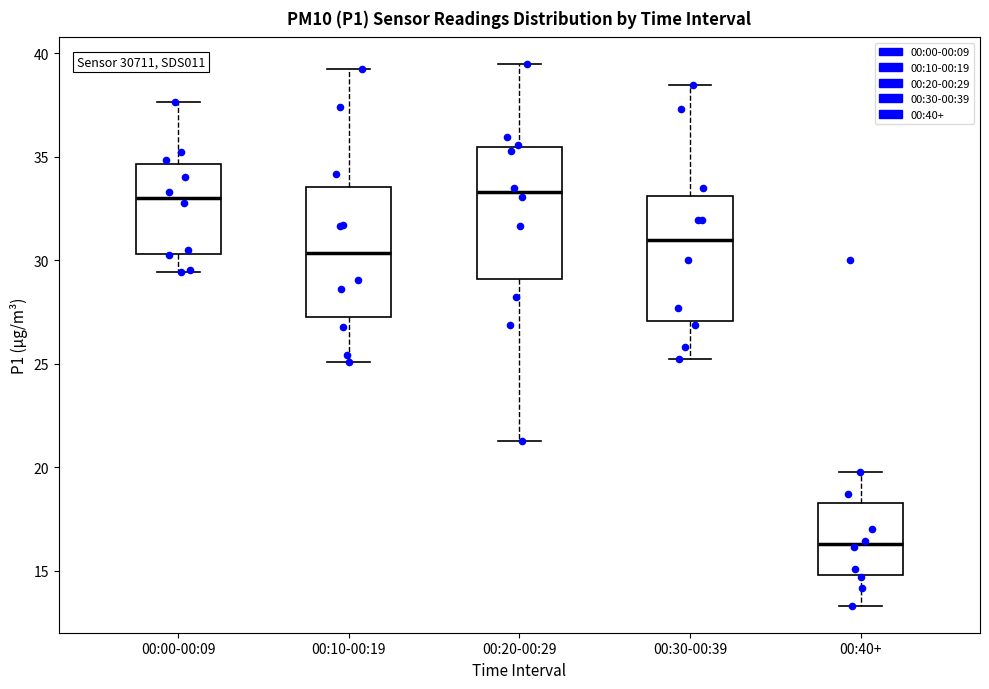

Reading left to right, transcribe this box plot: for each box, give where its median line is, the range the box spans, and where its two whiskers end, as read against the y-axis. The values are not printed on the chart, so give them approximately, as read against the axis.

00:00-00:09: median 33.0, box 30.5 to 34.5, whiskers 29.5 to 37.5
00:10-00:19: median 30.5, box 27.0 to 33.5, whiskers 25.0 to 39.0
00:20-00:29: median 33.5, box 29.0 to 35.5, whiskers 21.5 to 39.5
00:30-00:39: median 31.0, box 27.0 to 33.0, whiskers 25.5 to 38.5
00:40+: median 16.5, box 15.0 to 18.5, whiskers 13.5 to 20.0